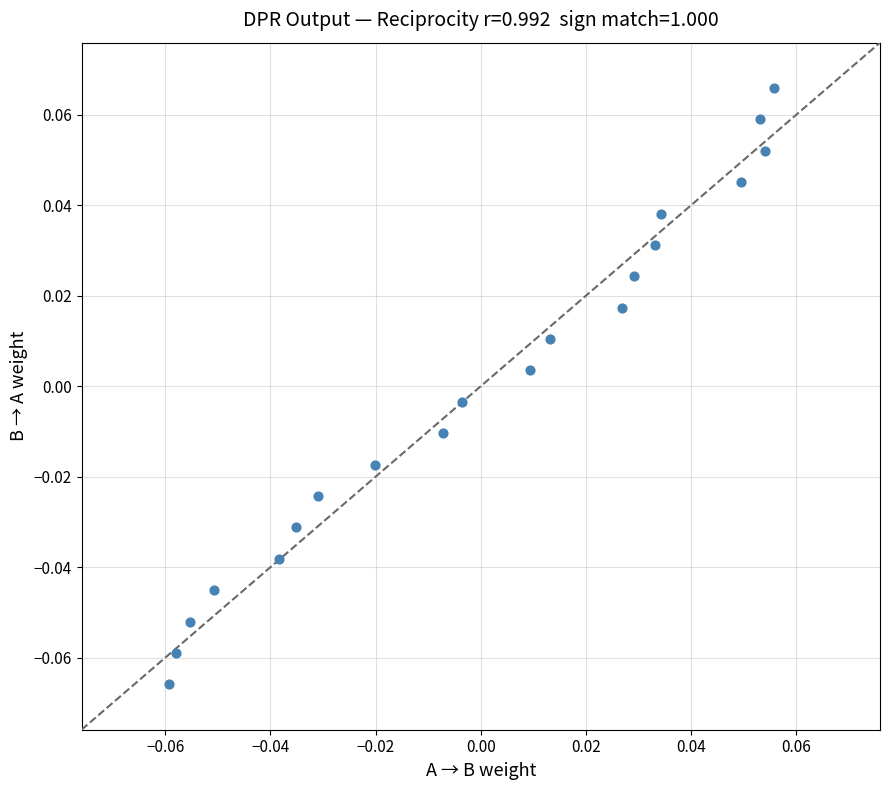

Count the number of points in this scatter plot.

20